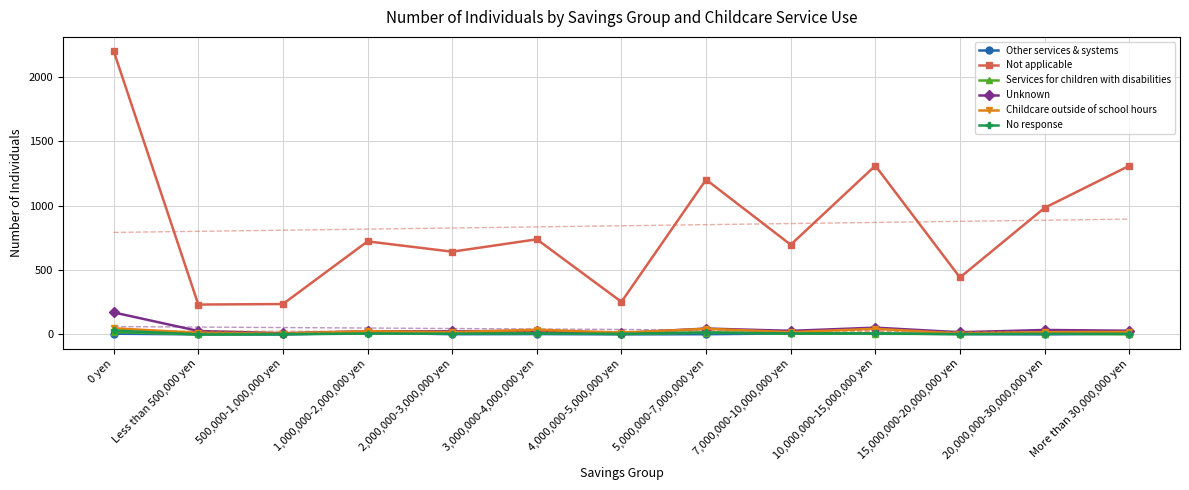

Count the number of categories in the chart.

13